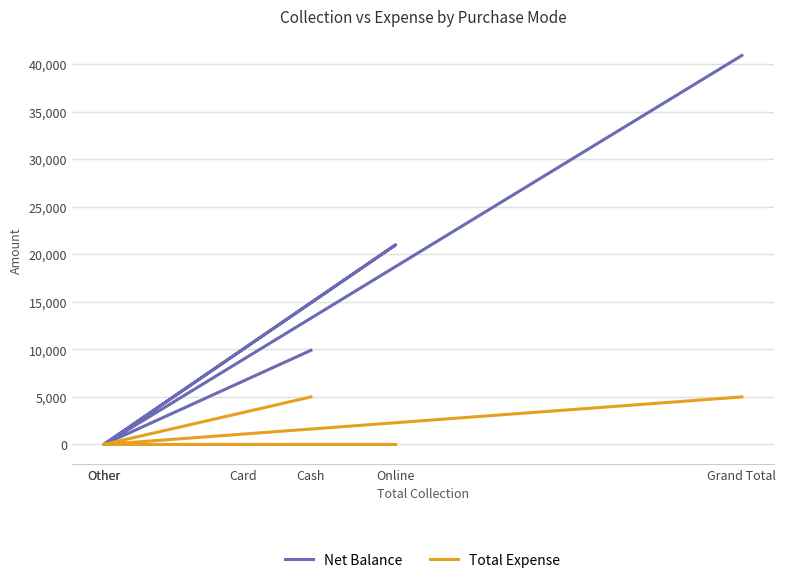

What is the value of the Net Balance point at the 6th from the left?

40900